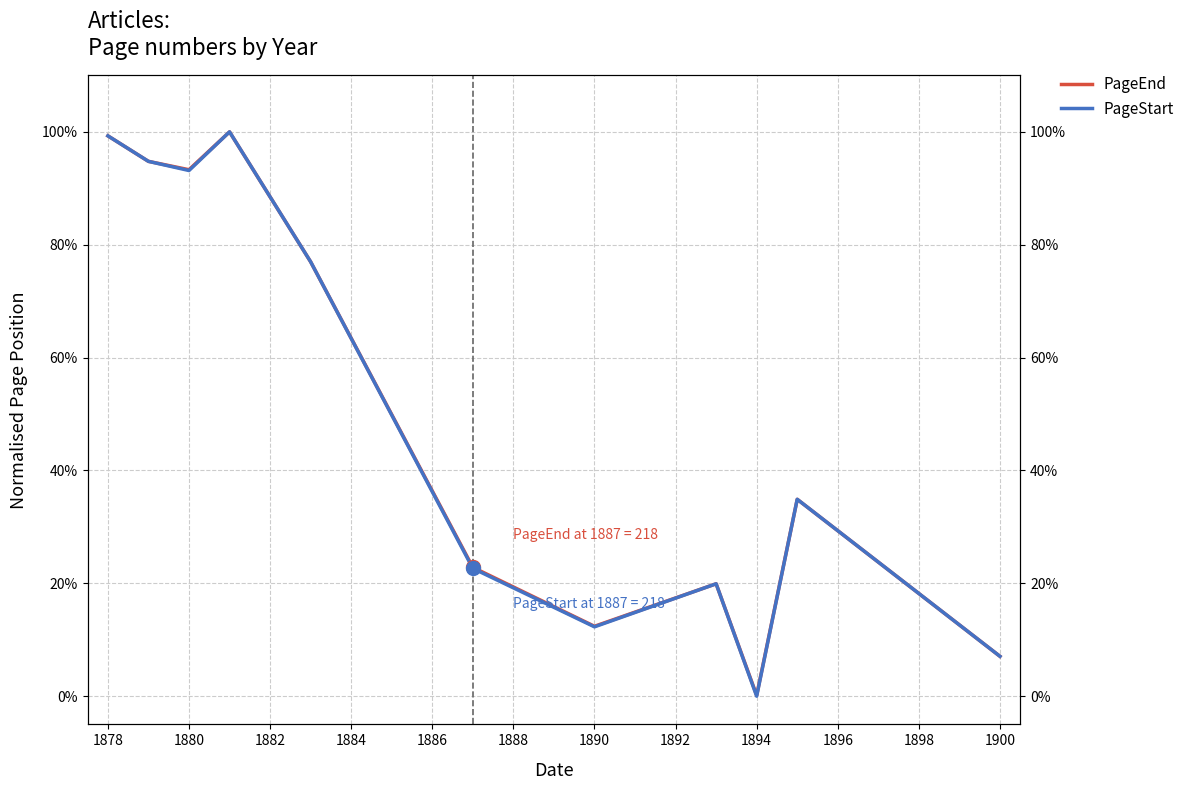

Which series contains the highest Y value?

PageEnd